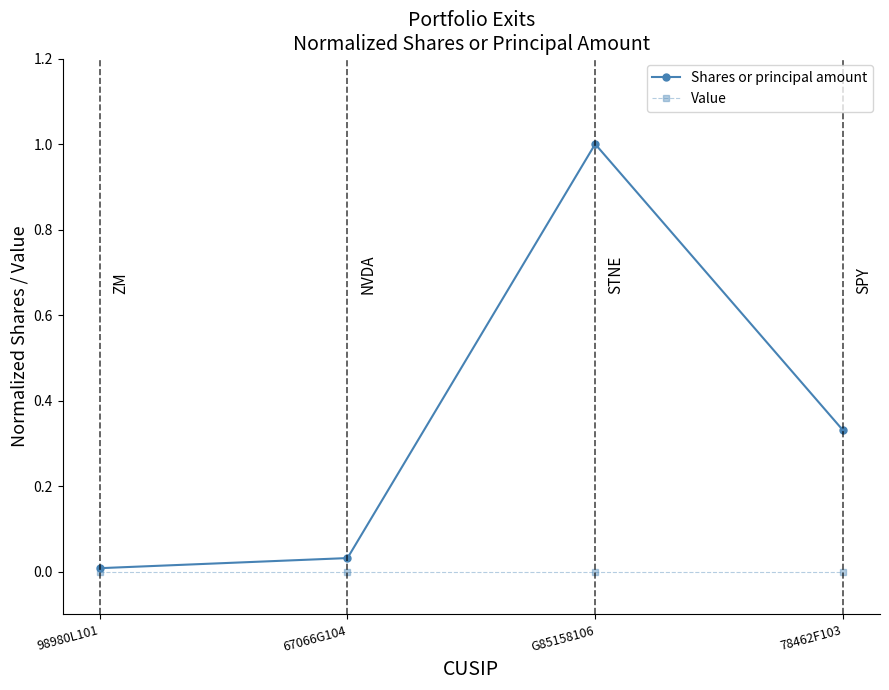

Which series has the widest spread of values?

Shares or principal amount